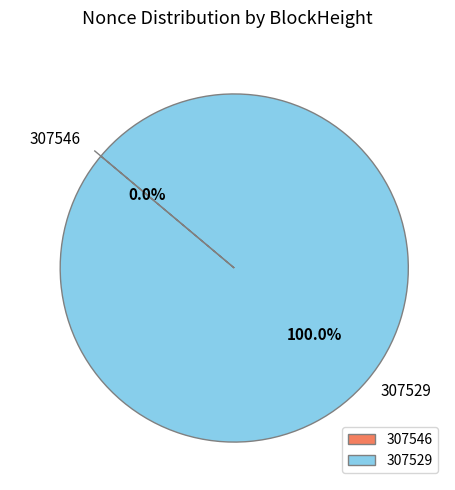

Between 307529 and 307546, which is larger?

307529